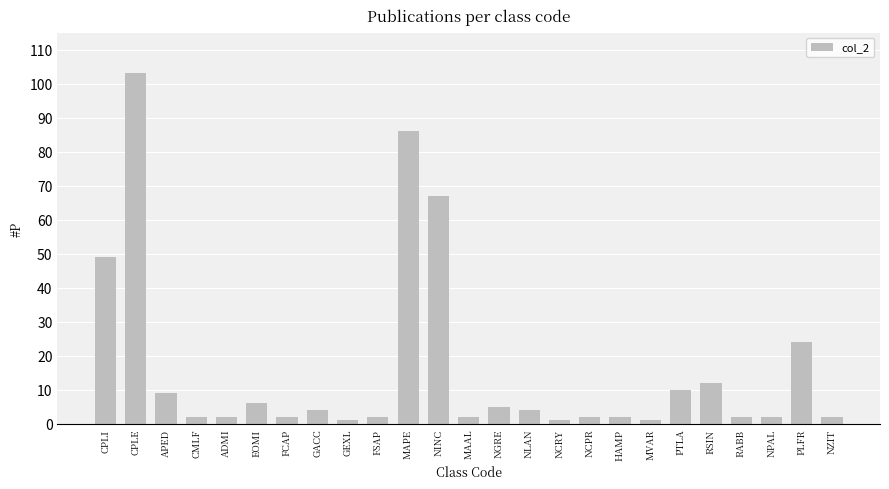

At which label is the value closest to 52?

CPLI